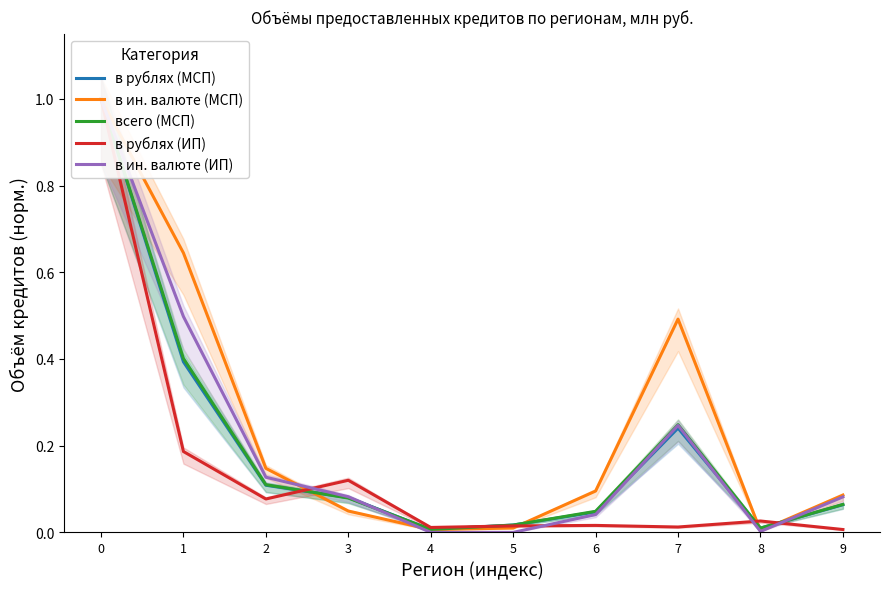

How many intersections are there between в рублях (МСП) and в ин. валюте (МСП)?

4